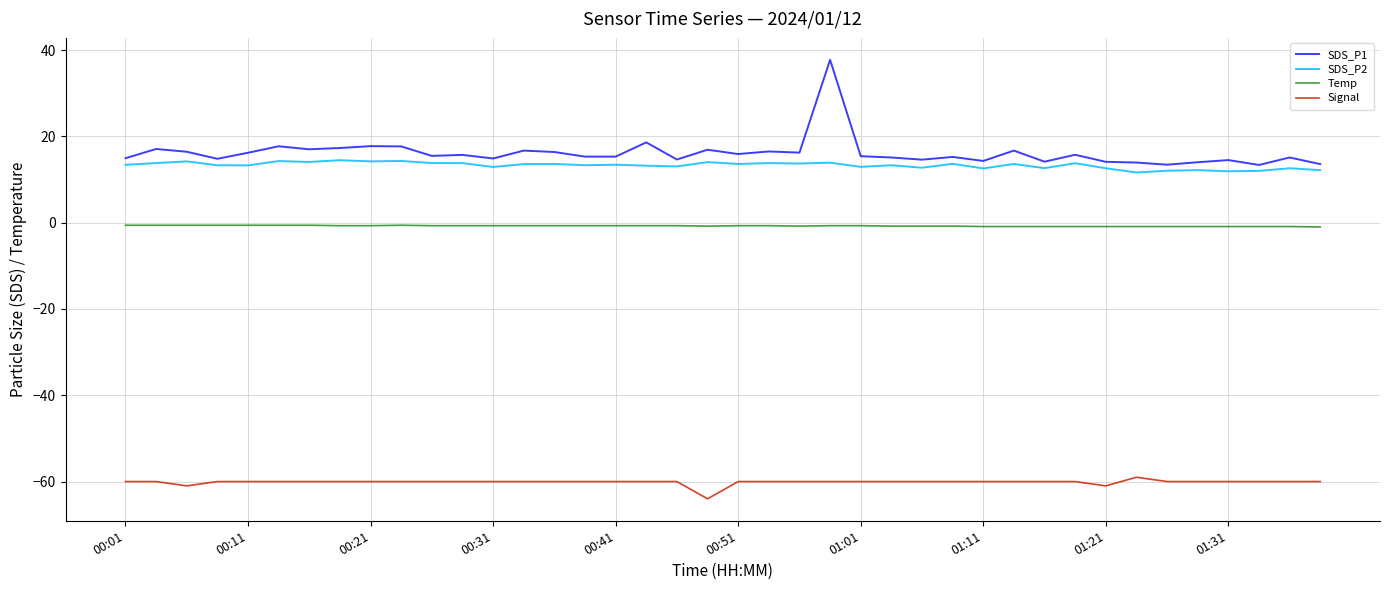

True or false: SDS_P2 and Signal cross at least once.

False